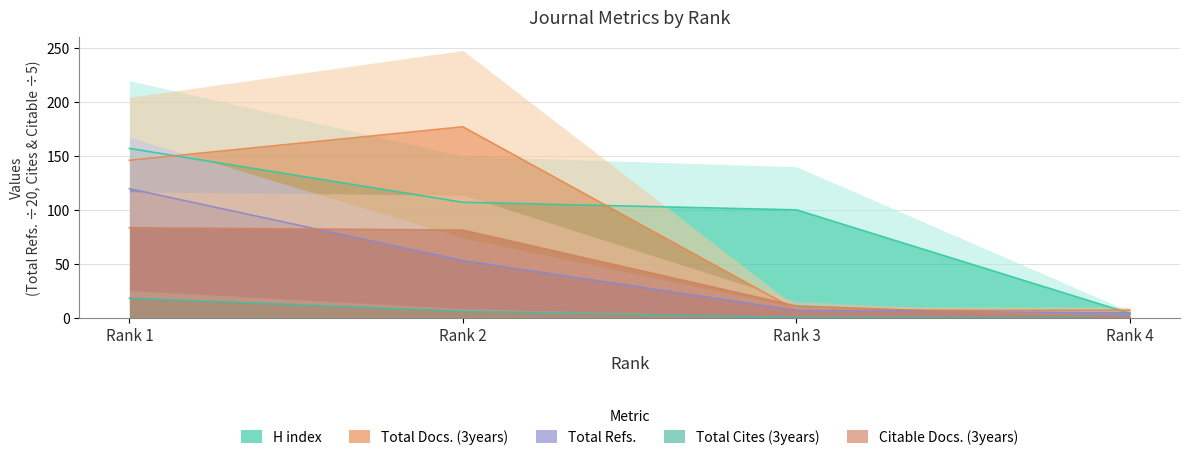

What is the difference between the highest and lowest values at Rank 4?

7.0